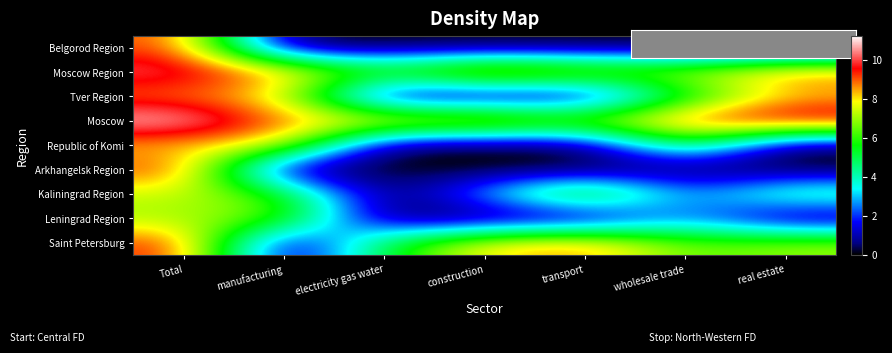

Reading left to right, list all the values displayed in this chart.

Belgorod Region: Total=9.1	manufacturing=0.0	electricity gas water=0.0	construction=0.0	transport=0.0	wholesale trade=0.0	real estate=0.0
Moscow Region: Total=10.3	manufacturing=8.7	electricity gas water=6.2	construction=9.0	transport=7.7	wholesale trade=7.3	real estate=9.0
Tver Region: Total=8.7	manufacturing=7.8	electricity gas water=0.0	construction=0.0	transport=0.0	wholesale trade=5.0	real estate=8.1
Moscow: Total=11.2	manufacturing=8.8	electricity gas water=8.5	construction=8.7	transport=7.1	wholesale trade=9.5	real estate=10.5
Republic of Komi: Total=8.1	manufacturing=8.1	electricity gas water=0.0	construction=0.0	transport=0.0	wholesale trade=5.8	real estate=0.0
Arkhangelsk Region: Total=9.4	manufacturing=0.0	electricity gas water=0.0	construction=0.0	transport=0.0	wholesale trade=0.0	real estate=0.0
Kaliningrad Region: Total=7.4	manufacturing=6.0	electricity gas water=0.0	construction=3.1	transport=7.0	wholesale trade=2.4	real estate=4.9
Leningrad Region: Total=7.0	manufacturing=6.6	electricity gas water=0.0	construction=0.0	transport=0.0	wholesale trade=2.7	real estate=0.0
Saint Petersburg: Total=9.5	manufacturing=0.0	electricity gas water=5.3	construction=8.1	transport=8.8	wholesale trade=6.4	real estate=7.0